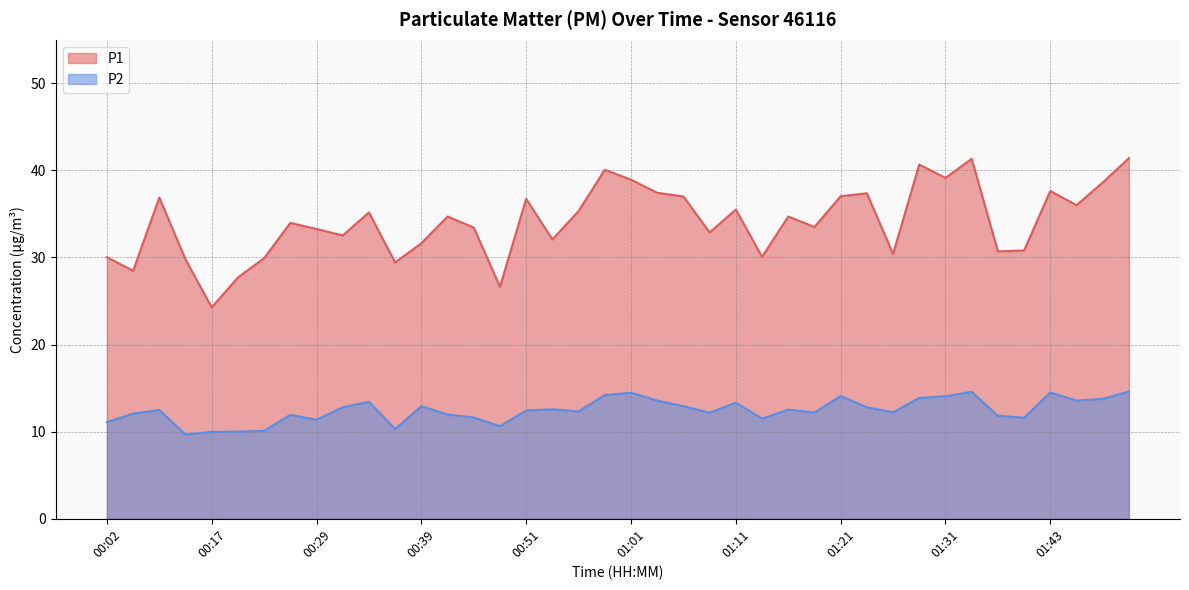

Which series has the widest spread of values?

P1